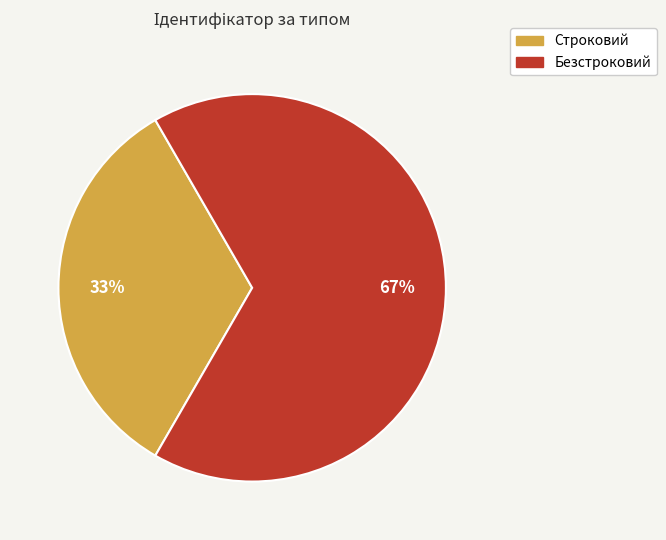

Which slice is the smallest?

Строковий